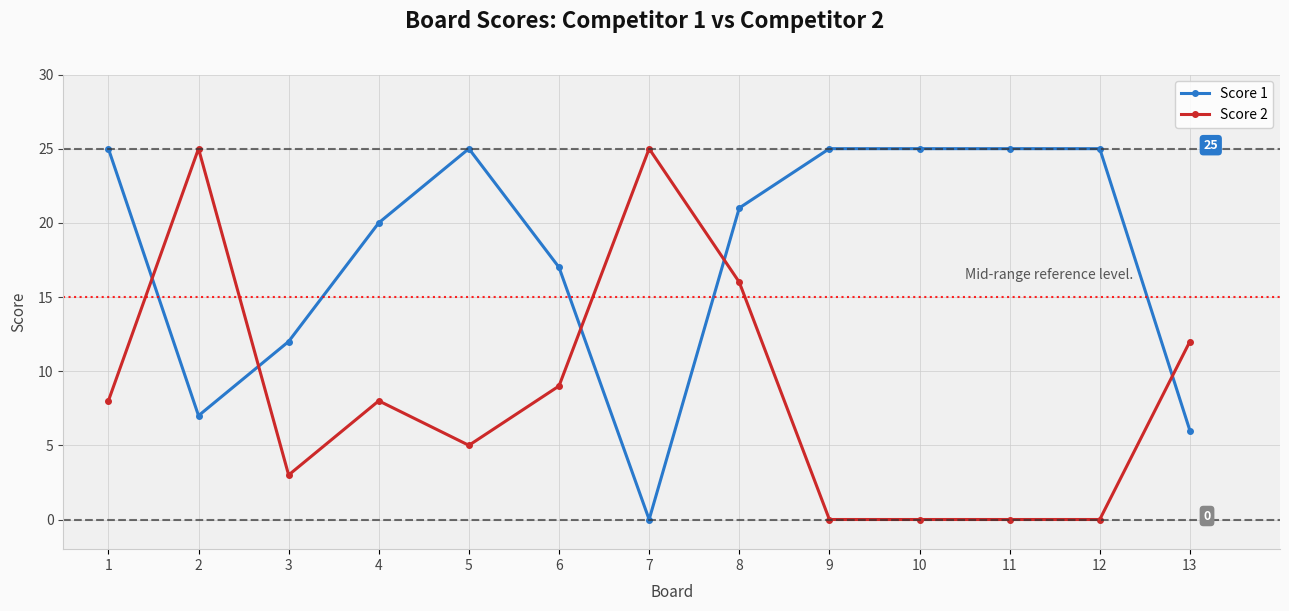

At how many categories does at least one series exceed 16?

11